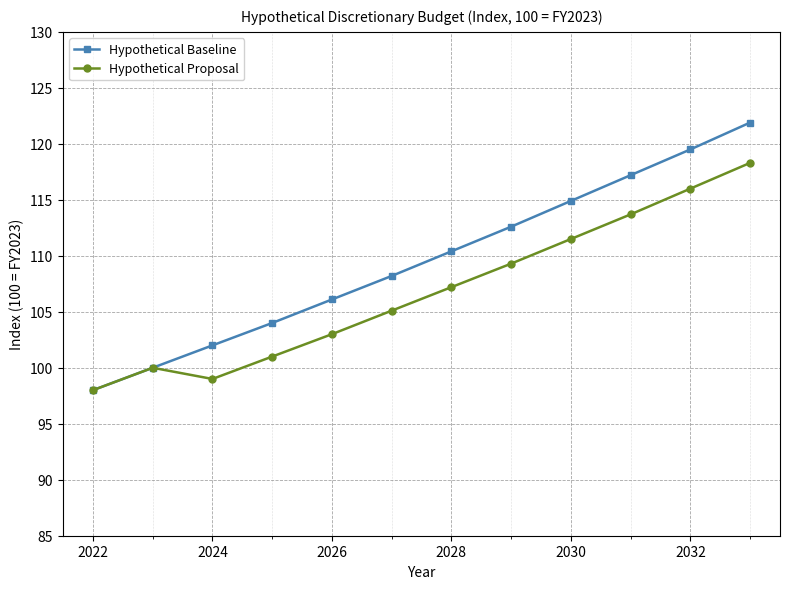

Rank the series by their average value, from highest to lowest.

Hypothetical Baseline, Hypothetical Proposal